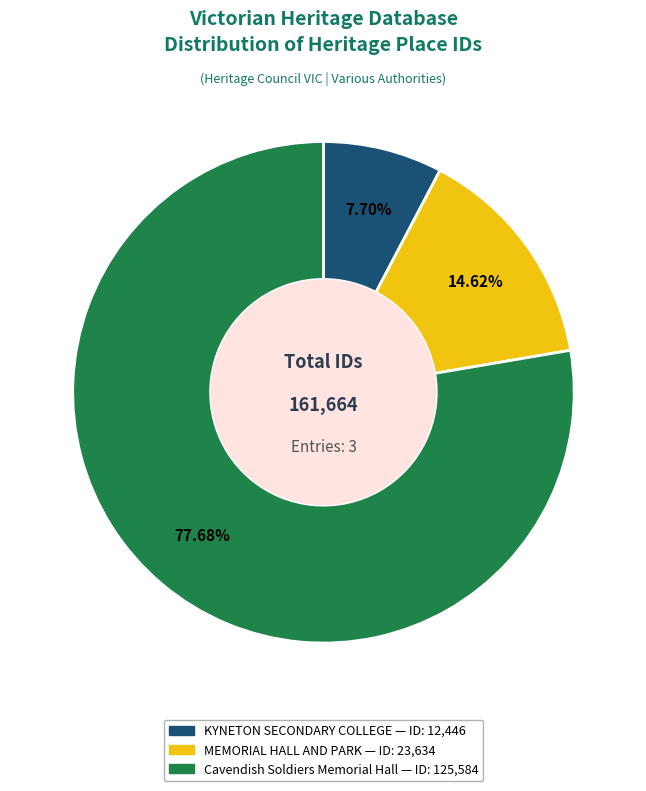

Which slice represents more than half of the pie?

Cavendish Soldiers Memorial Hall